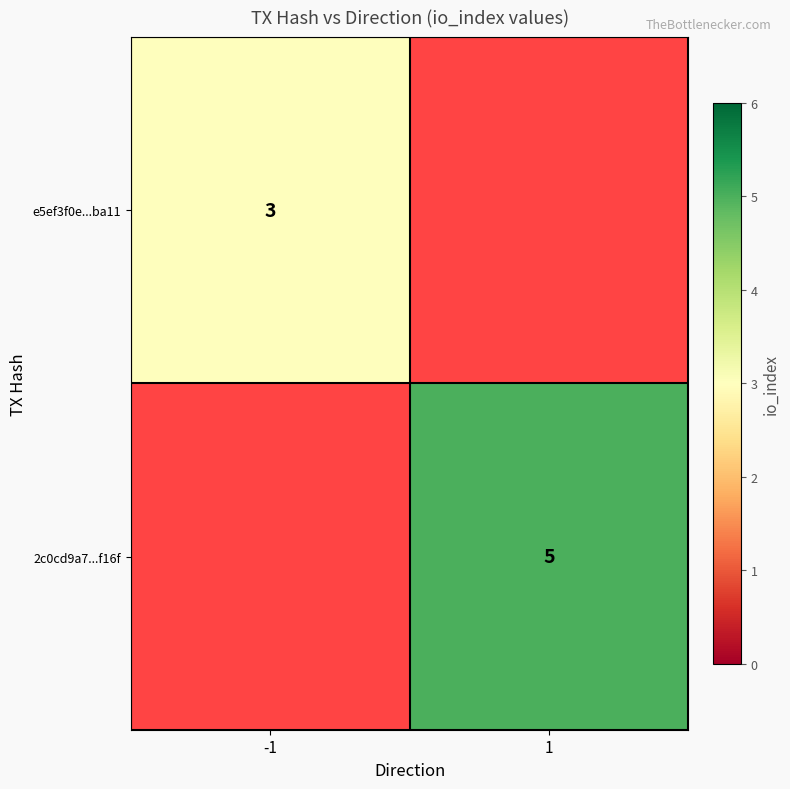

True or false: e5ef3f0e...ba11 has a value of 5 at -1.

False